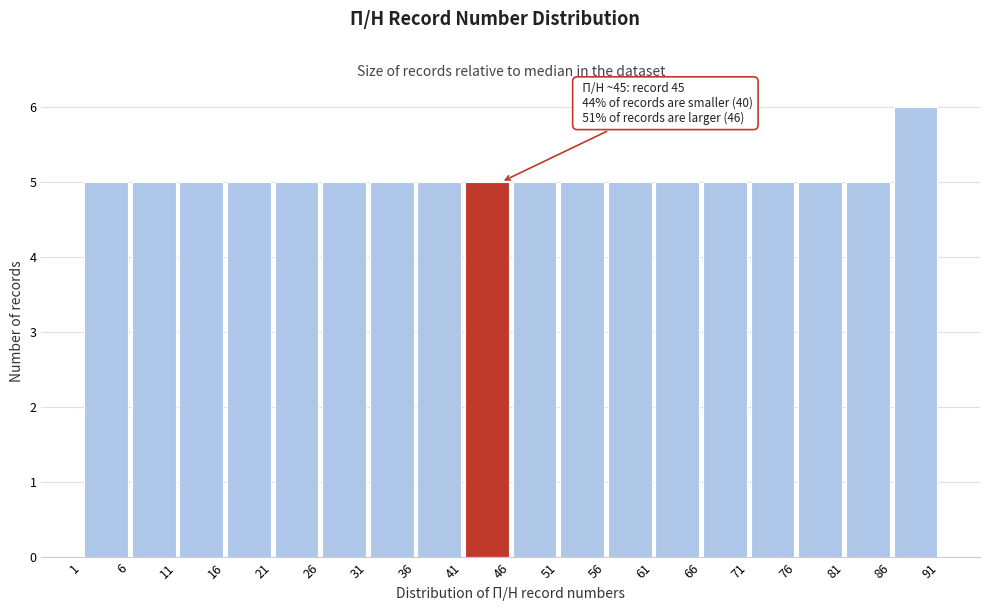

Which range on the x-axis has the tallest bar?

86 to 91